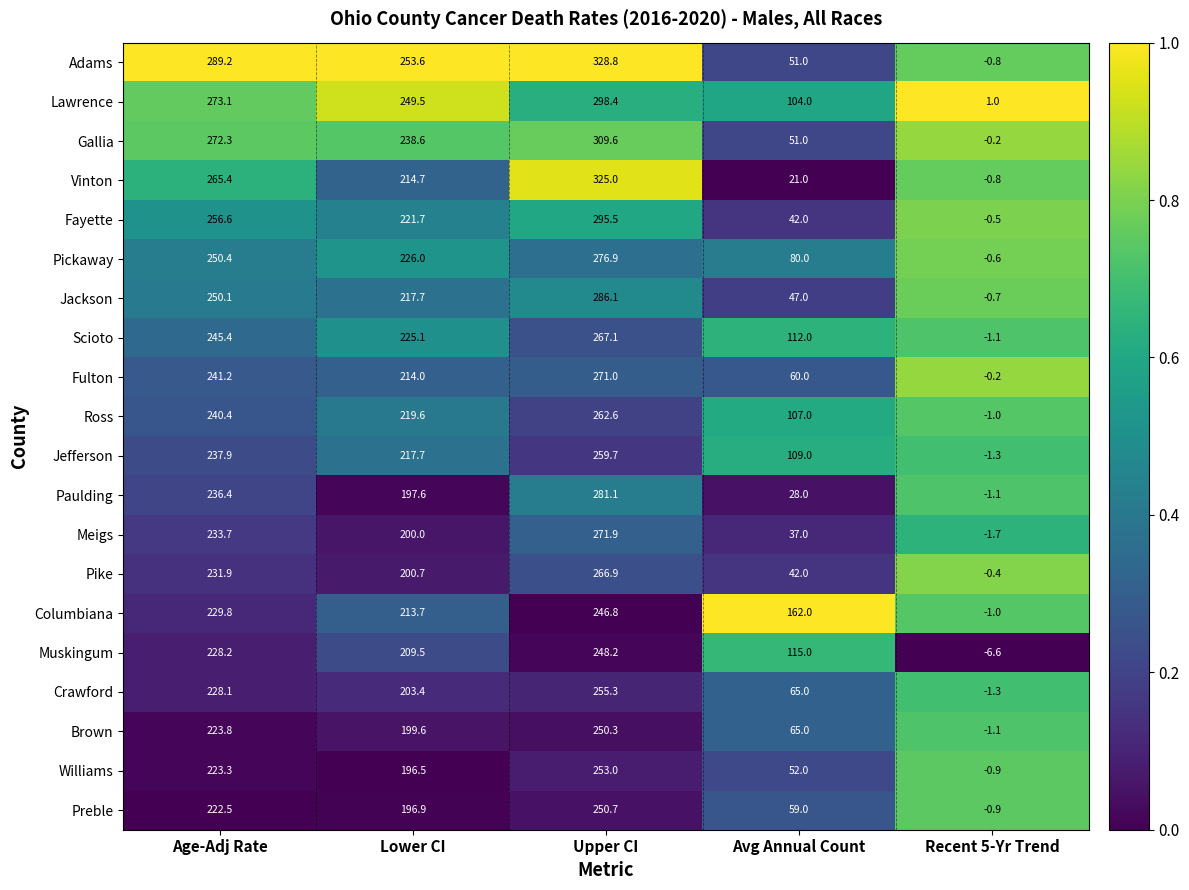

Which category has the lowest value in the Columbiana series?

Recent 5-Yr Trend